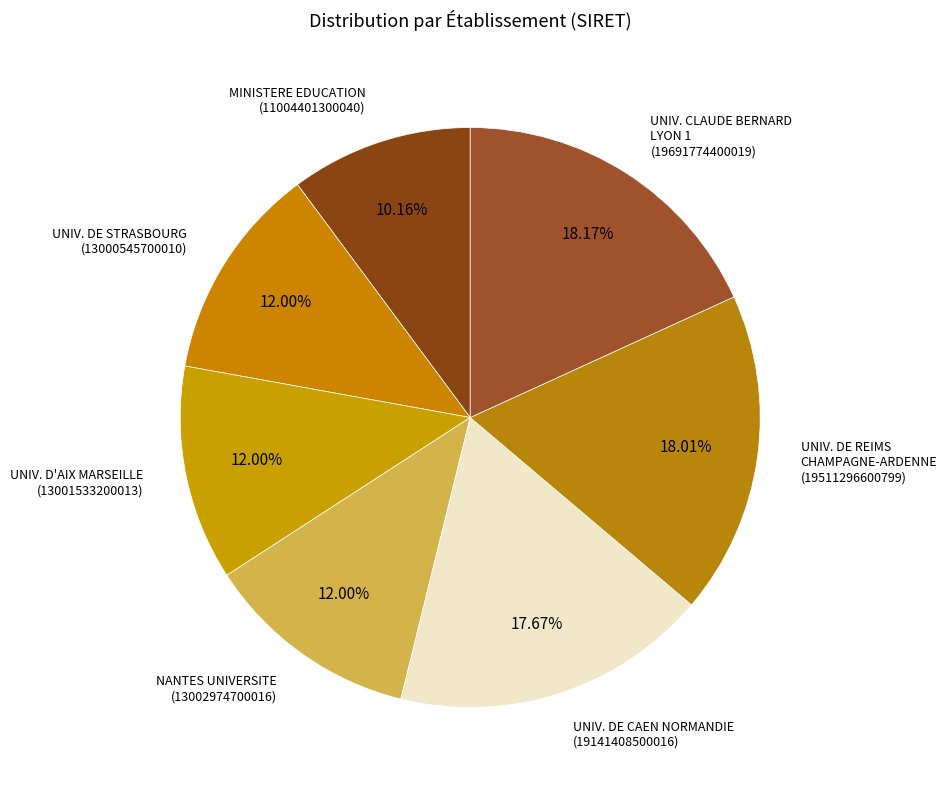

How many slices are in this pie chart?

7